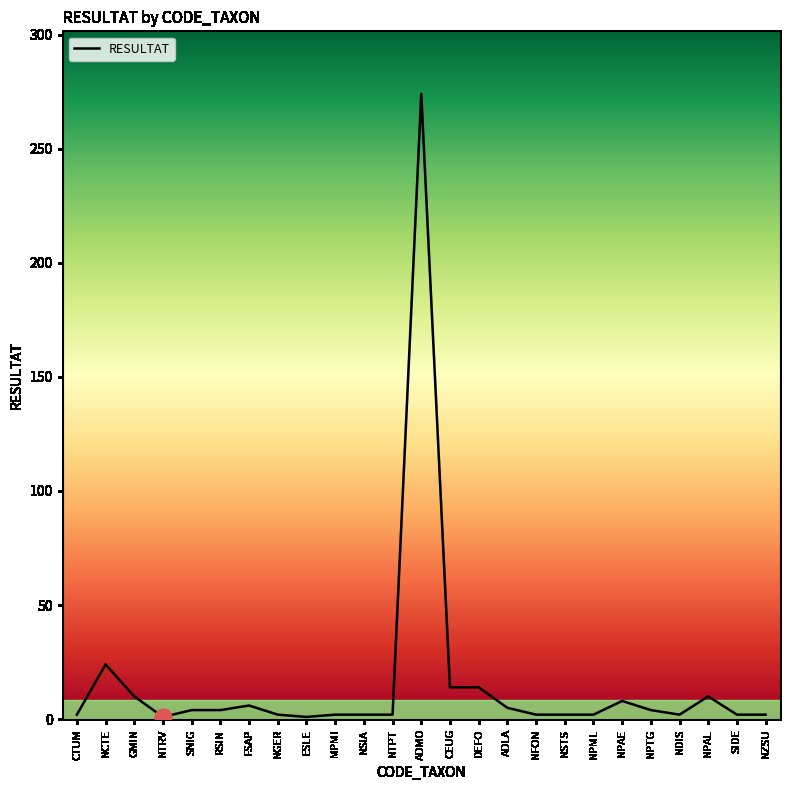

Which label corresponds to the largest value in the chart?

ADMO